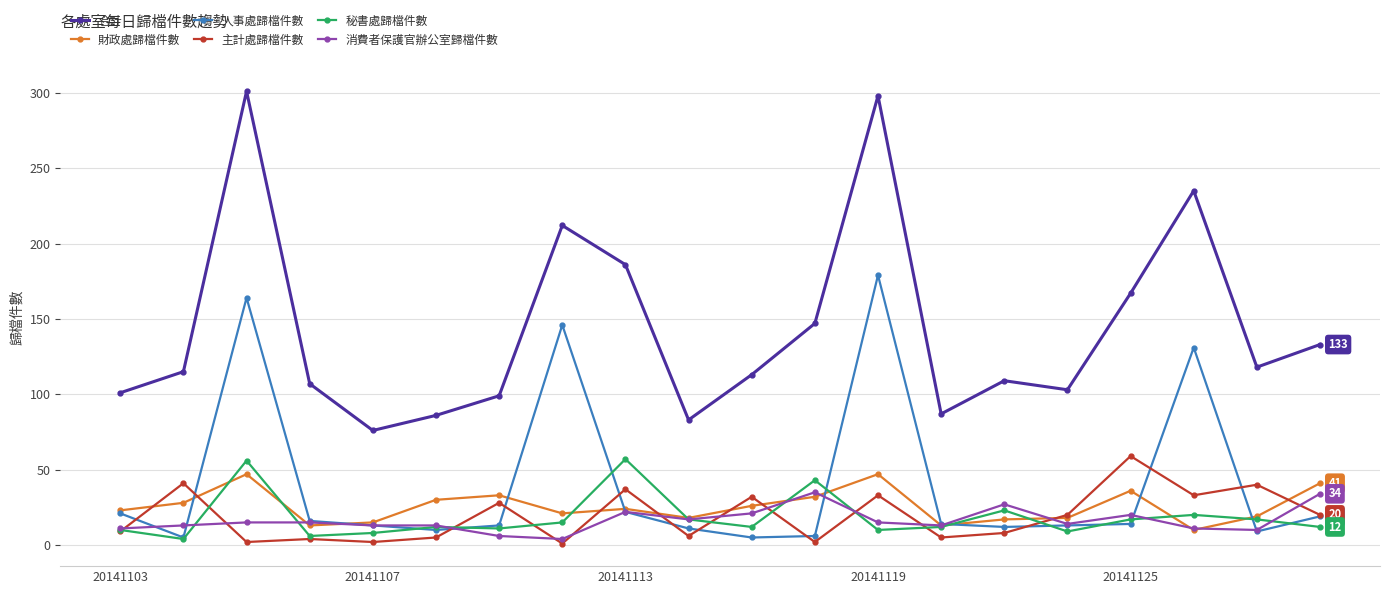

Which series has the largest total across all categories?

合計